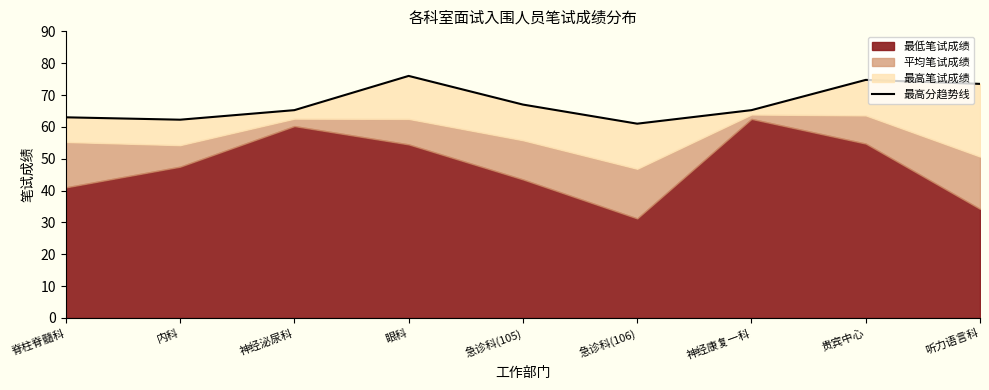

Between 贵宾中心 and 急诊科(106), which is larger?

贵宾中心